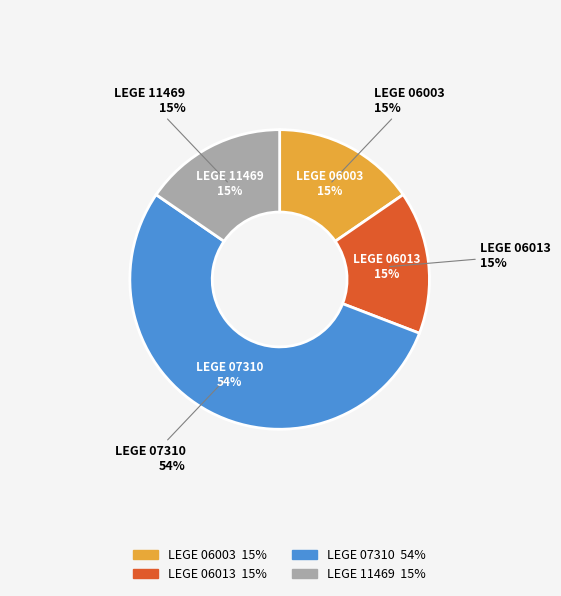

Is it true that LEGE 06013 is 15% of the pie?

True